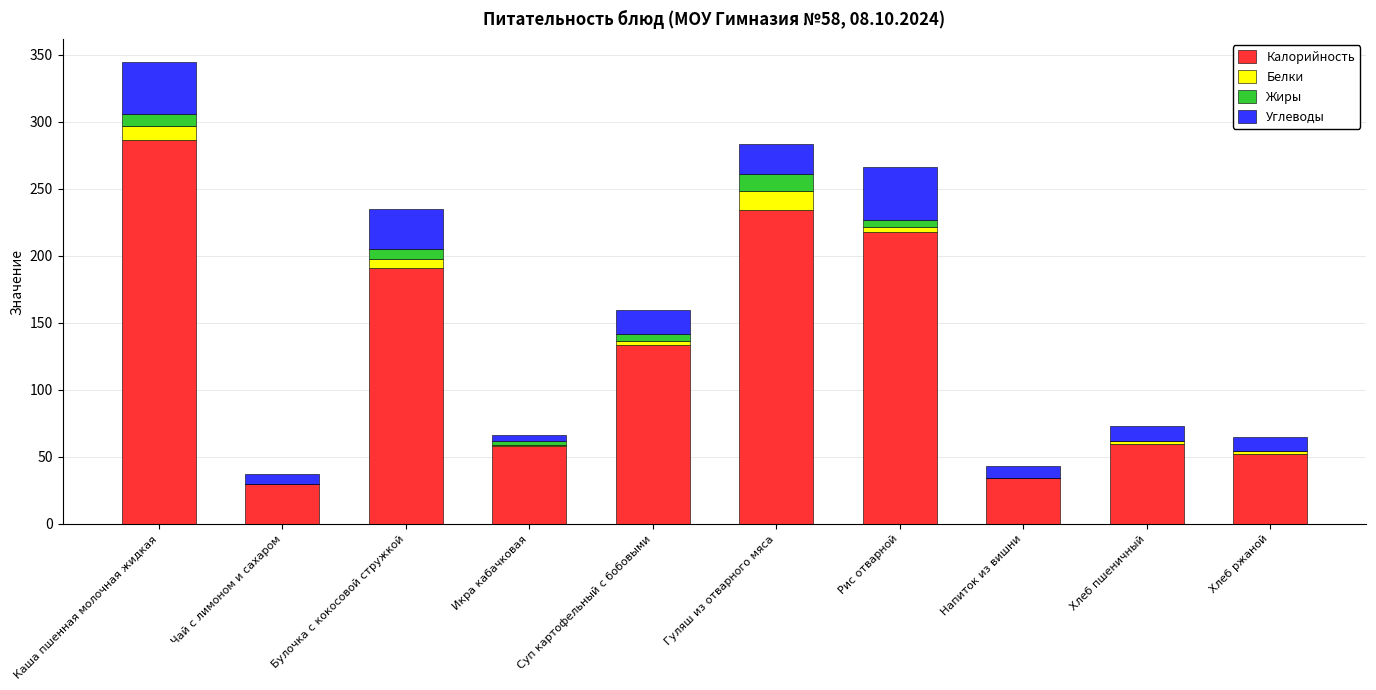

At which category is the sum across all series the highest?

Каша пшенная молочная жидкая